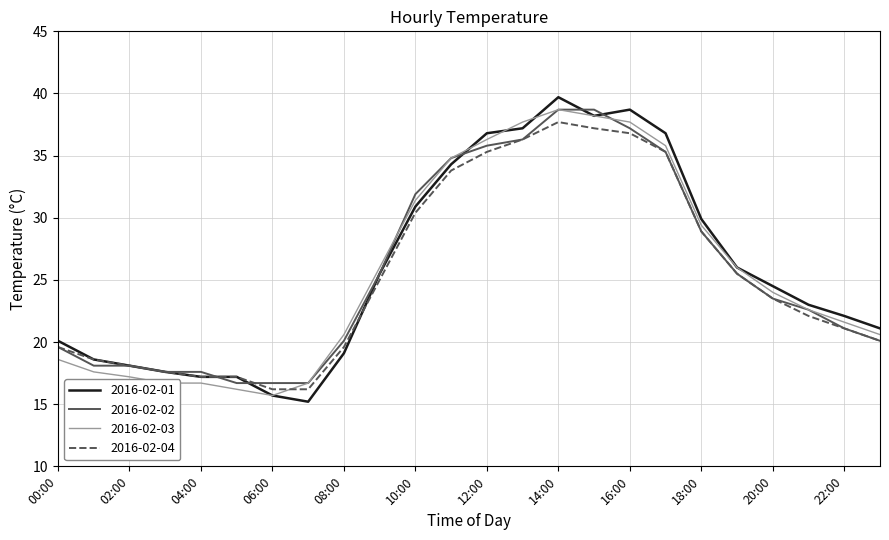

True or false: 2016-02-03 and 2016-02-04 intersect in this chart.

True